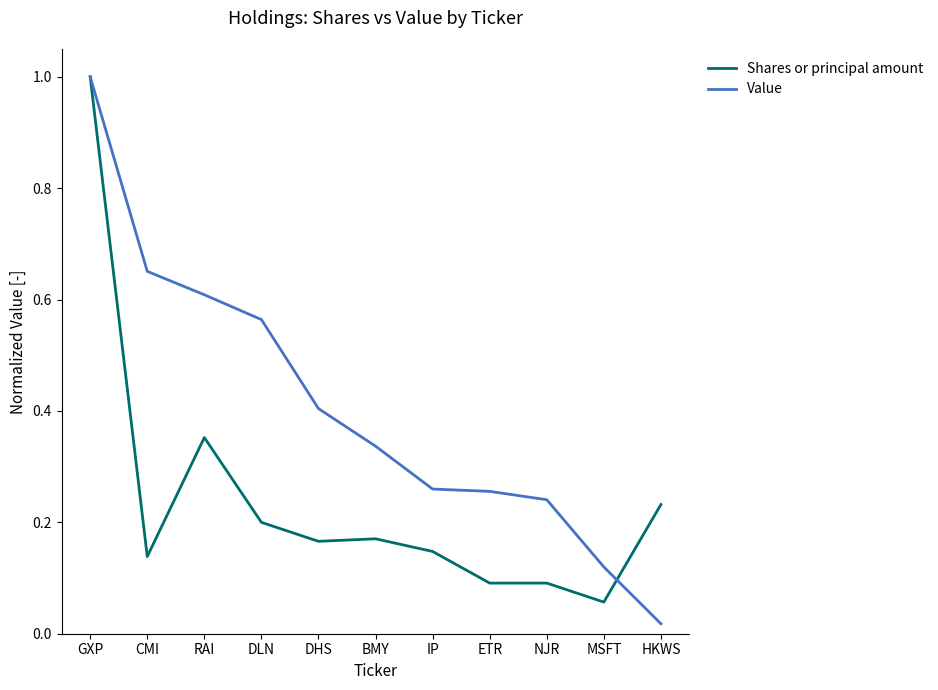

Which label corresponds to the smallest value in the chart?

HKWS